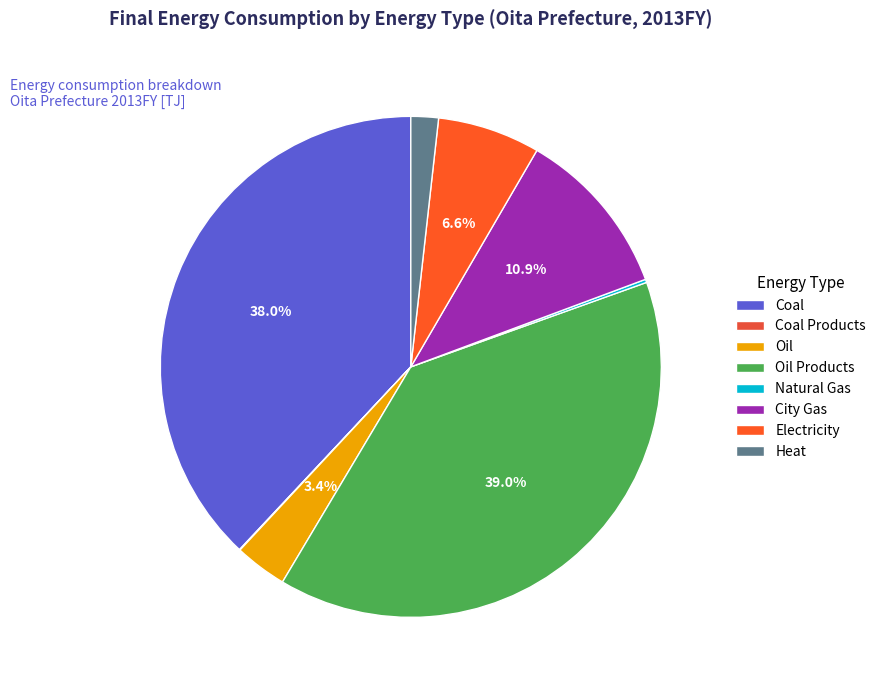

True or false: Electricity accounts for 7% of the total.

True